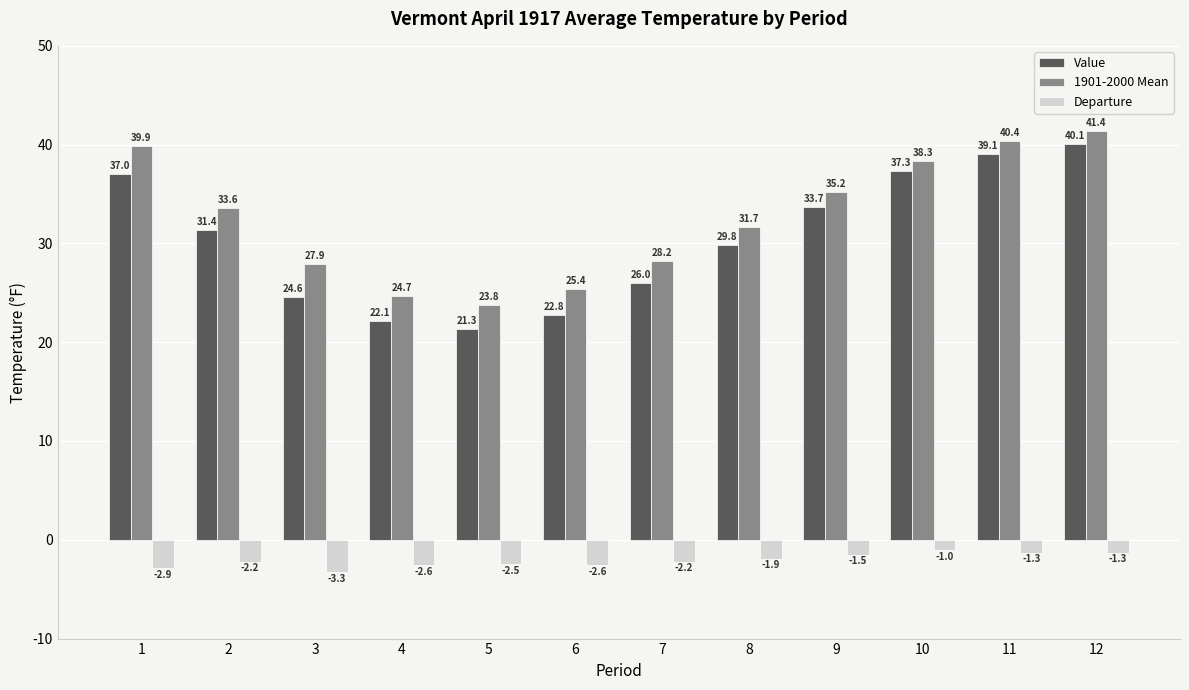

What is the difference between the Value values at 6 and 4?

0.7